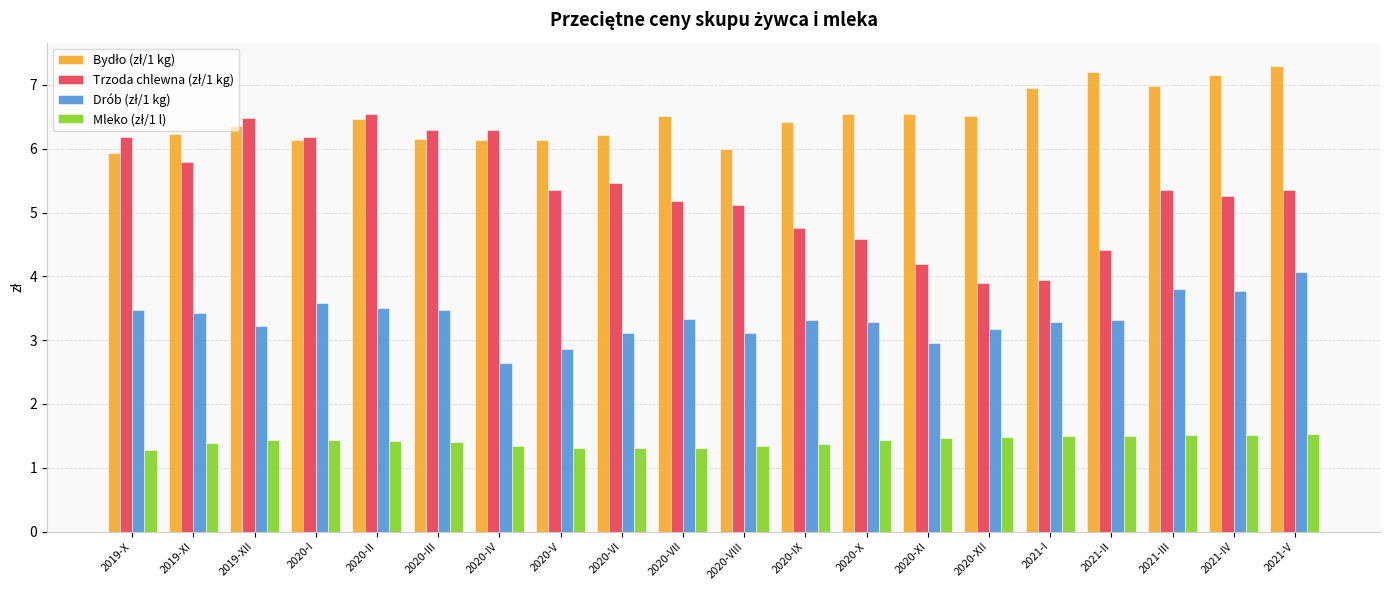

How many bars are there in each group?

4